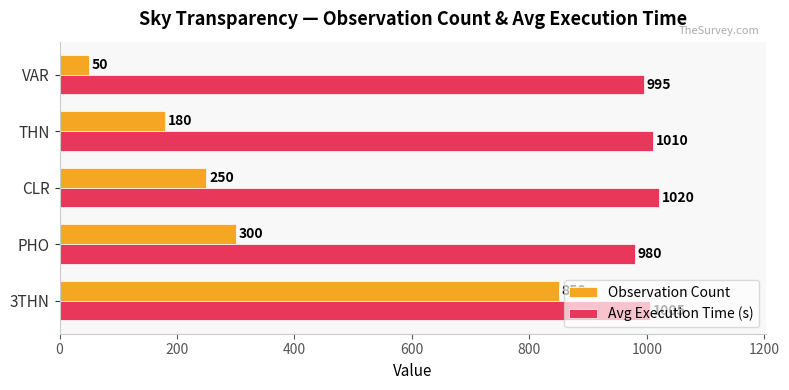

What is the maximum value for Observation Count?

850